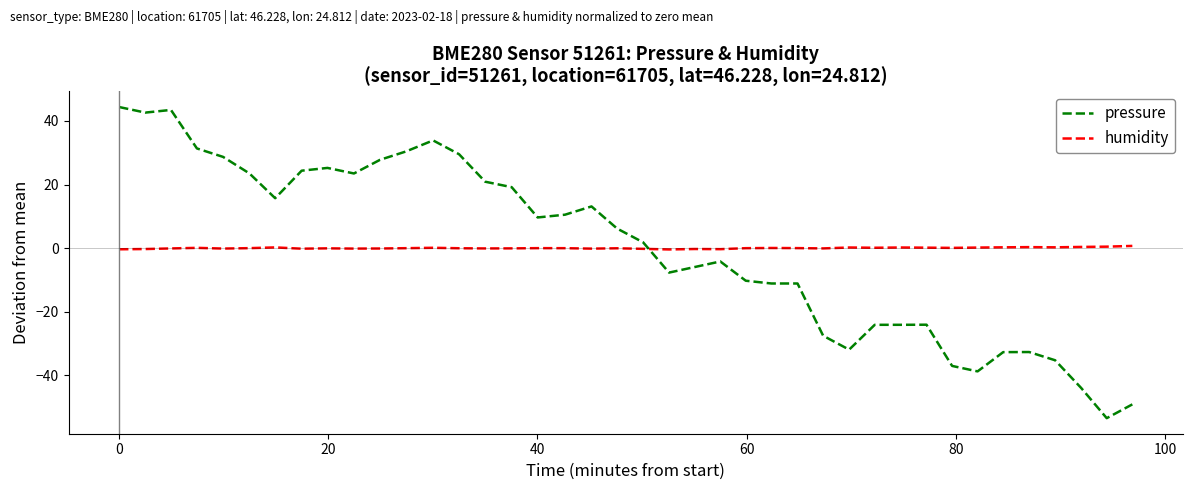

Which series has the widest spread of values?

pressure